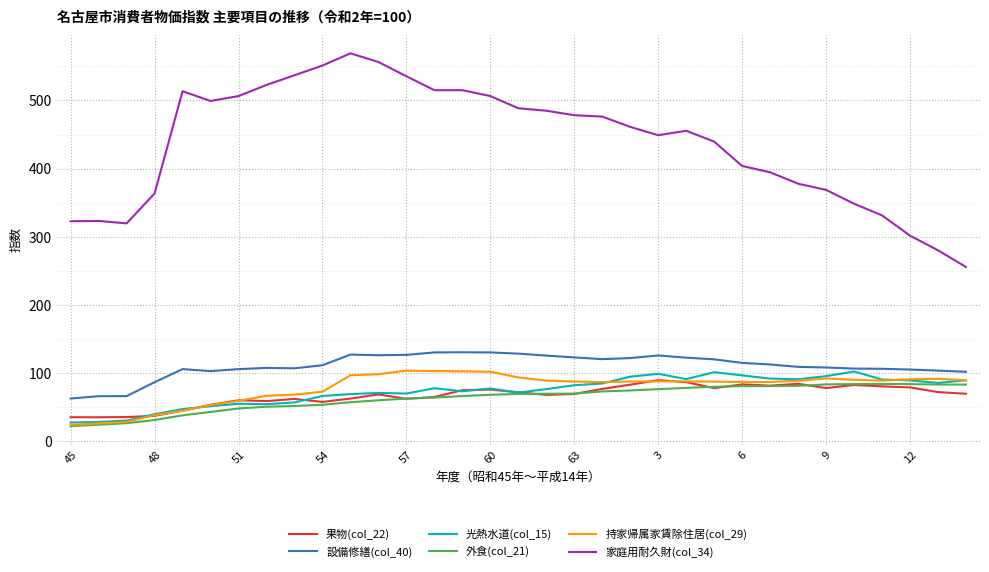

Which series has the widest spread of values?

家庭用耐久財(col_34)